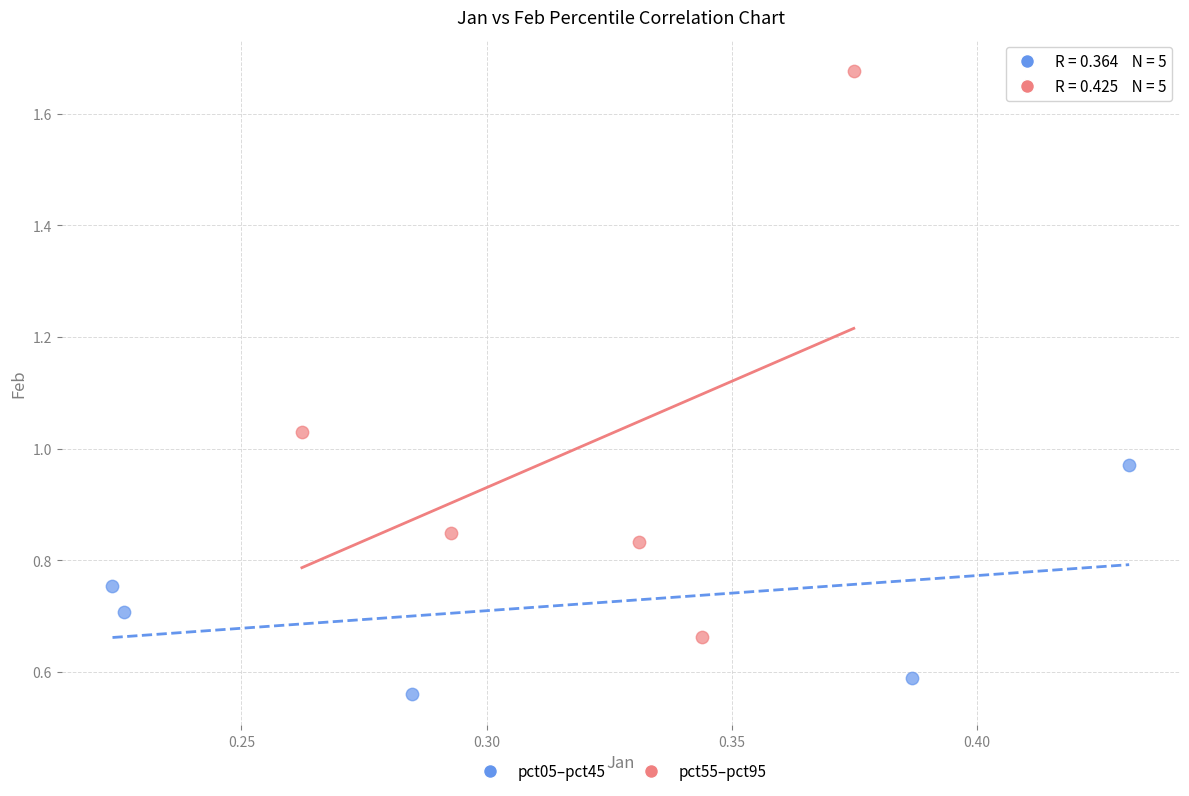

Which series has the widest spread of Y values?

pct55–pct95